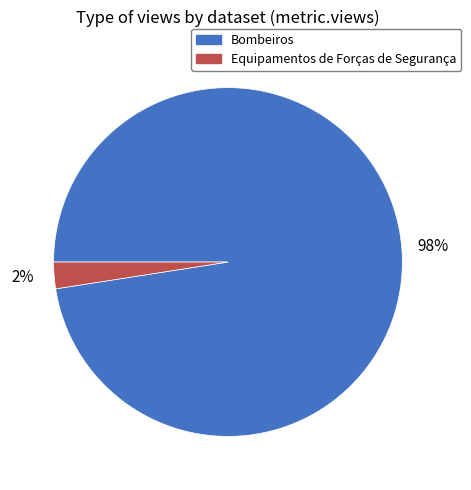

To the nearest percent, what percentage of the pie is Equipamentos de Forças de Segurança?

2%